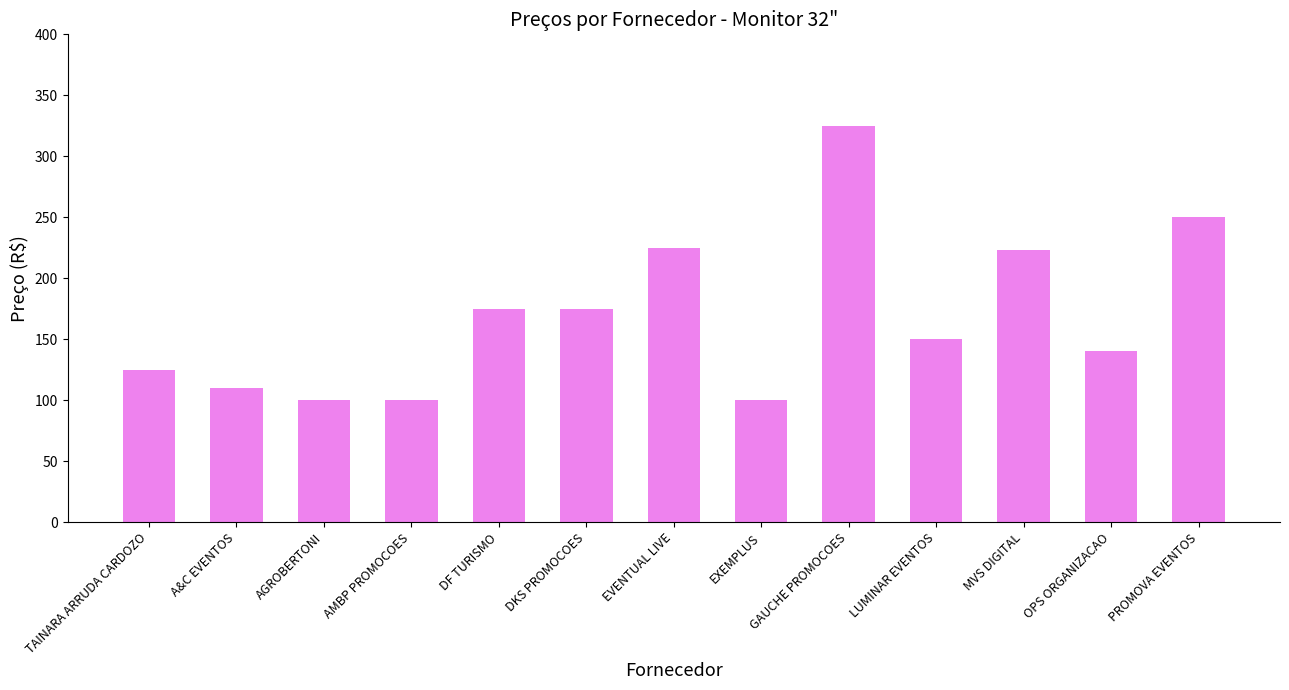

What is the change in value from A&C EVENTOS to LUMINAR EVENTOS?

+40.0